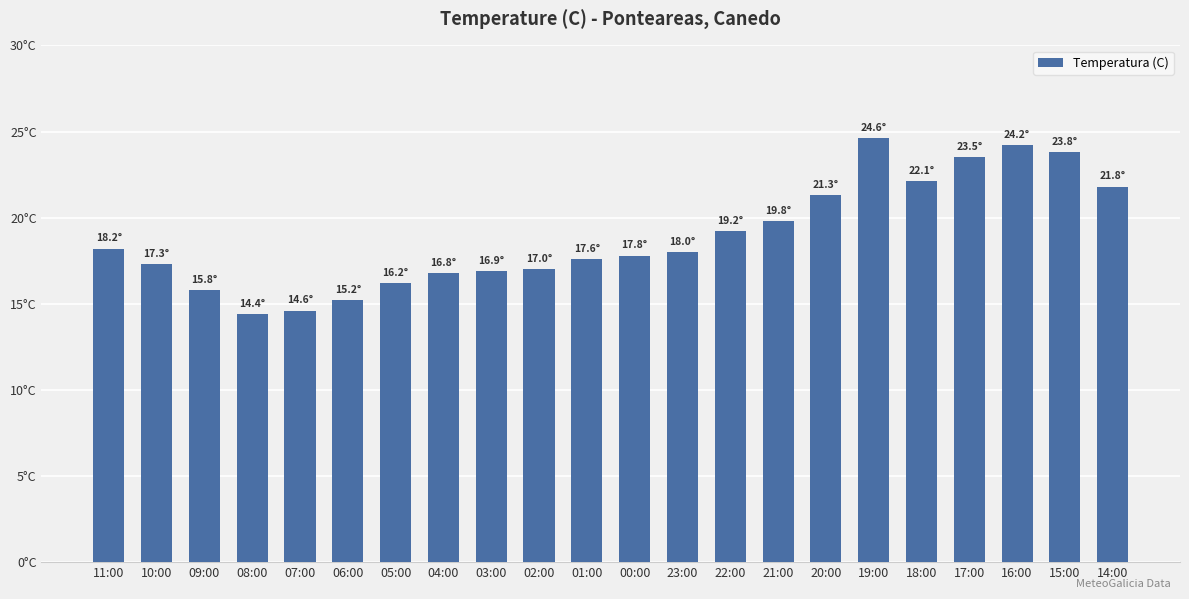

Rank the categories by value from highest to lowest.

19:00, 16:00, 15:00, 17:00, 18:00, 14:00, 20:00, 21:00, 22:00, 11:00, 23:00, 00:00, 01:00, 10:00, 02:00, 03:00, 04:00, 05:00, 09:00, 06:00, 07:00, 08:00